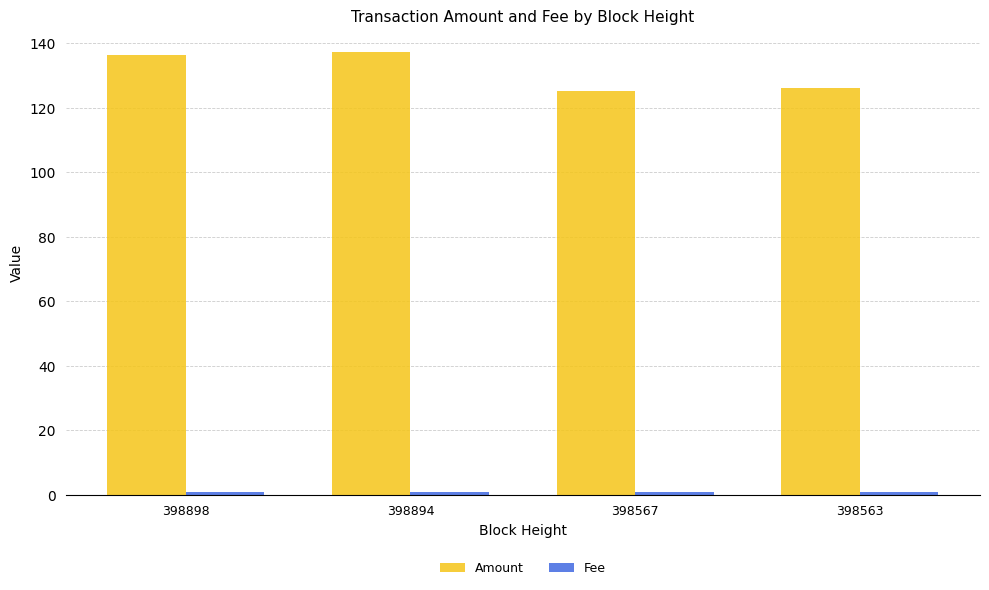

True or false: Amount has a value of 188.9 at 398894.

False